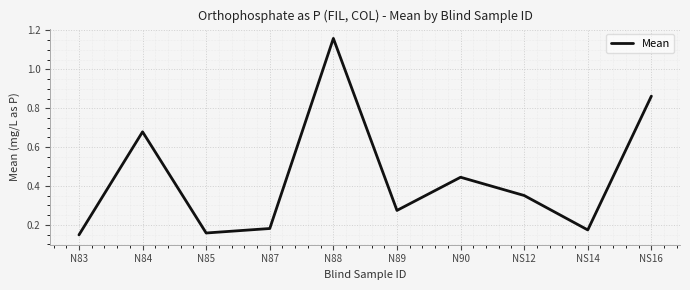

What is the difference between the maximum and minimum values?

1.0